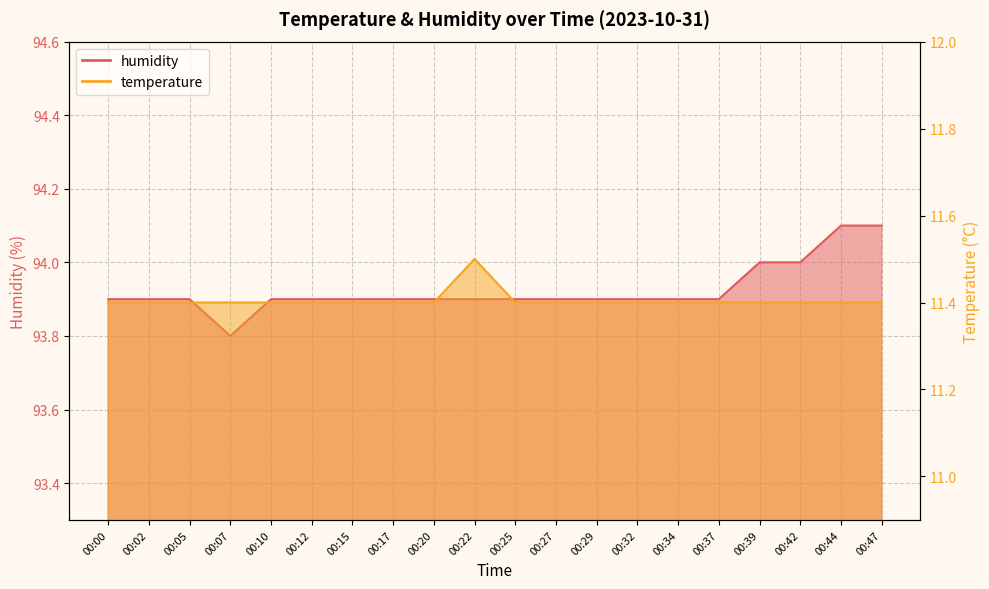

Which series changed the most between 00:12 and 00:42?

humidity